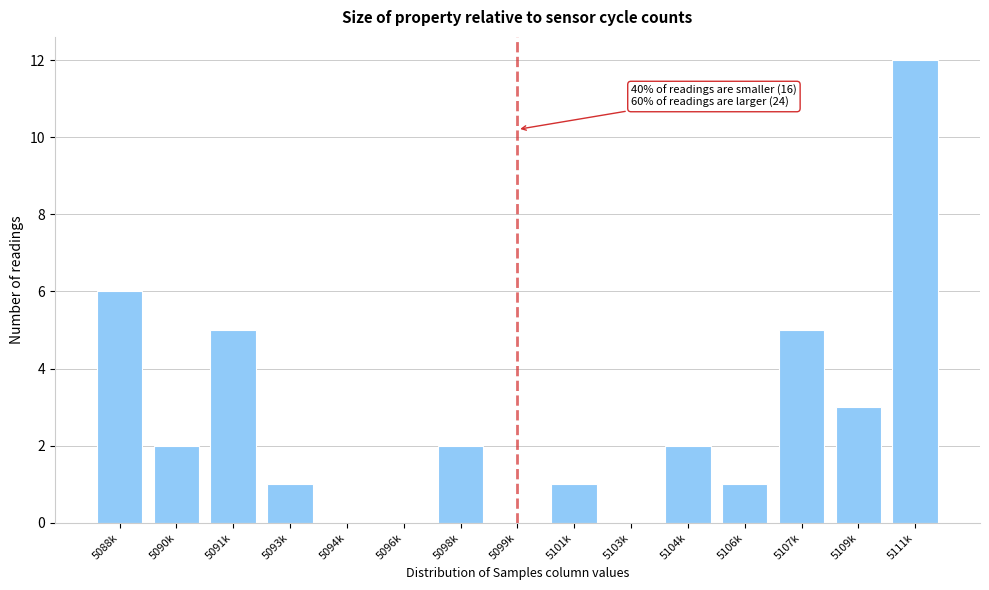

Reading left to right, extract all data points from this chart.

5088k=6	5090k=2	5091k=5	5093k=1	5094k=0	5096k=0	5098k=2	5099k=0	5101k=1	5103k=0	5104k=2	5106k=1	5107k=5	5109k=3	5111k=12